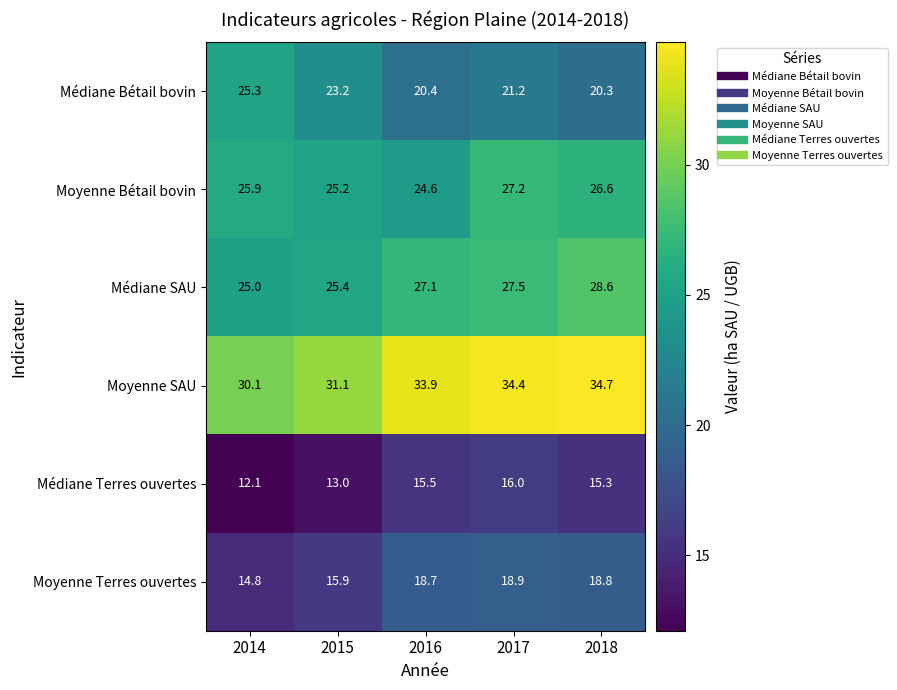

Rank the series at 2014 from lowest to highest value.

Médiane Terres ouvertes, Moyenne Terres ouvertes, Médiane SAU, Médiane Bétail bovin, Moyenne Bétail bovin, Moyenne SAU